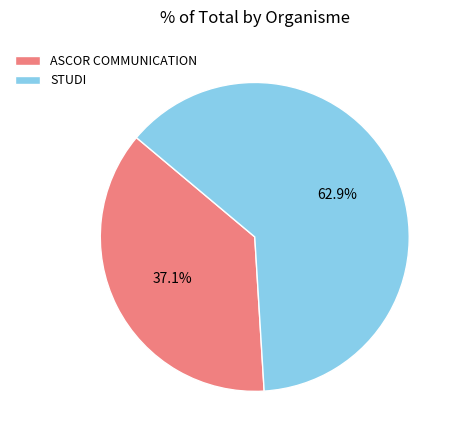

Count the number of slices in the pie.

2